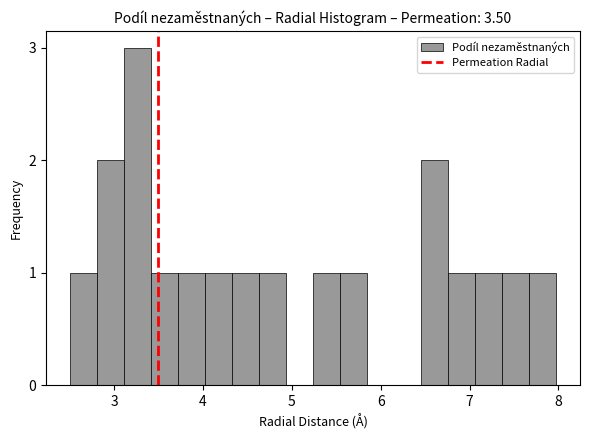

Read against the x-axis, roughly where is the centre of the tallest bar?

3.3